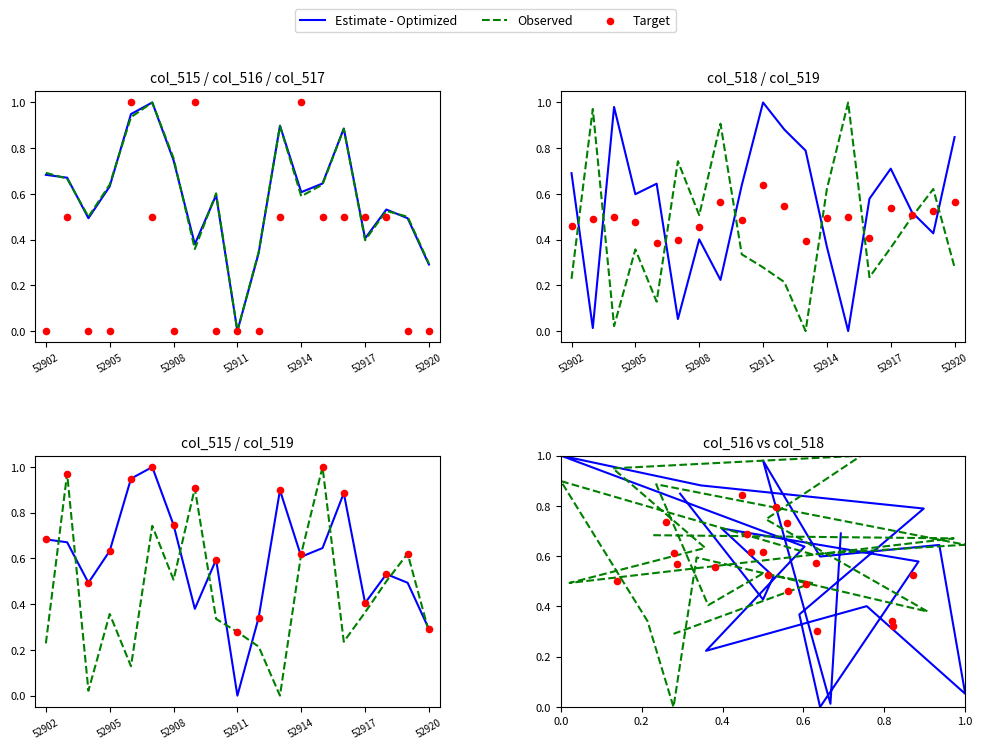

Which series has the largest total across all categories?

Observed